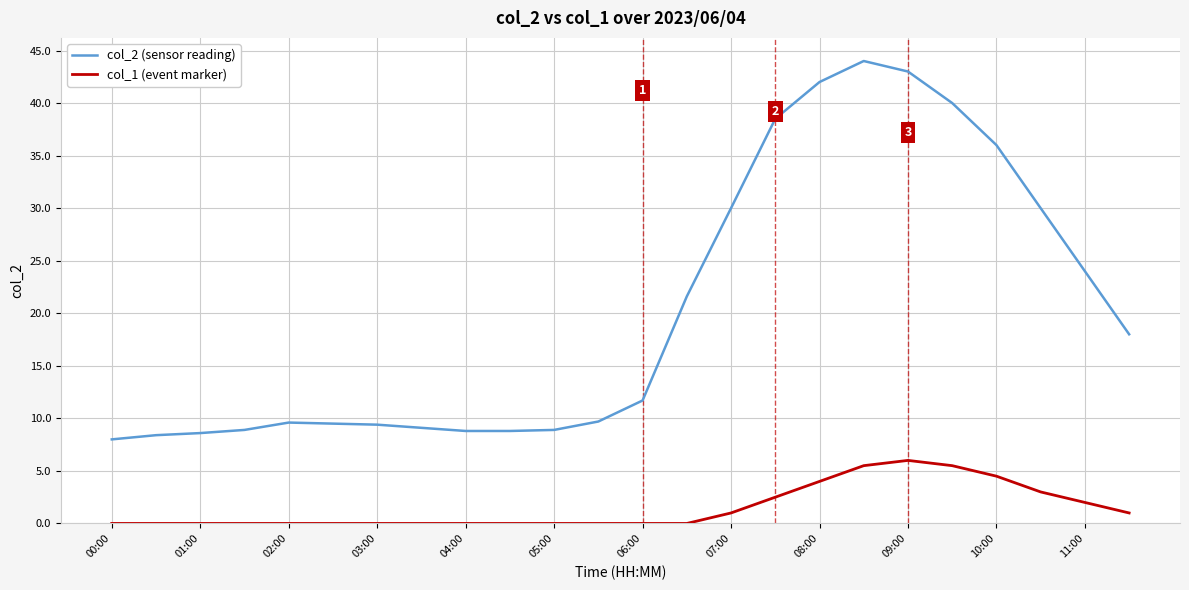

How many lines are shown in the chart?

2